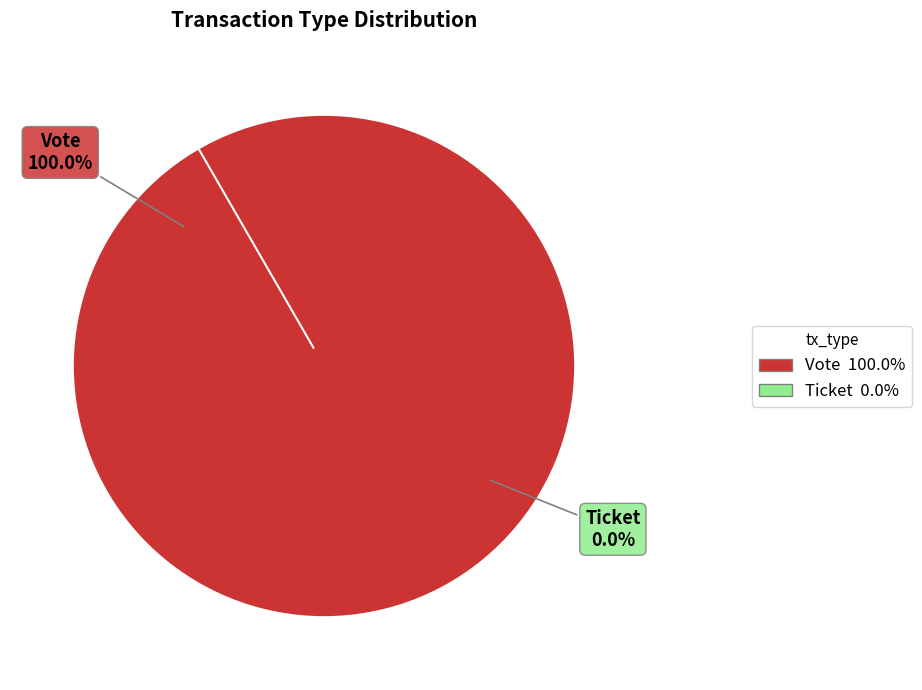

Do Vote and Ticket together represent more than half of the pie?

Yes